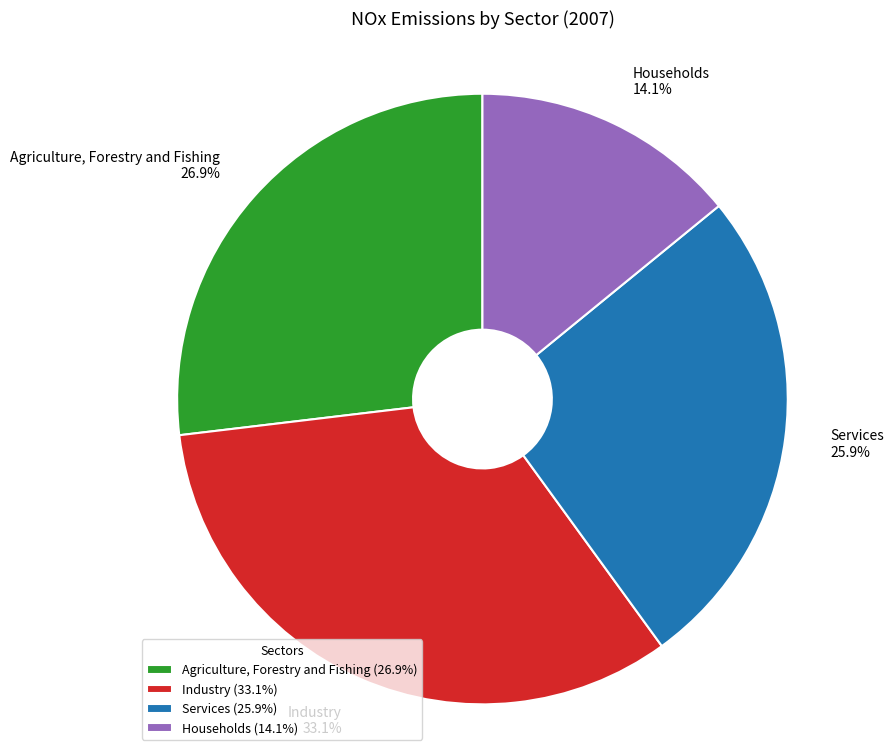

Is the sum of Industry and Services greater than half?

Yes